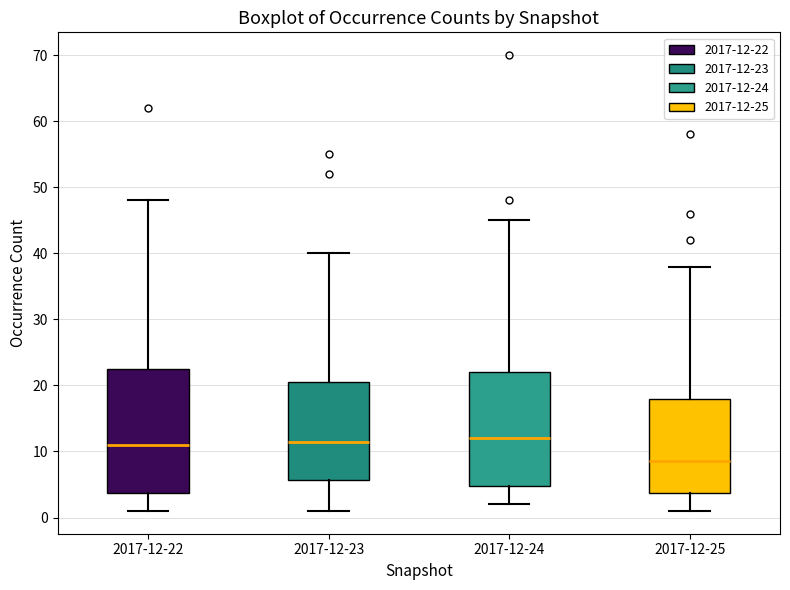

Reading left to right, transcribe this box plot: for each box, give where its median line is, the range the box spans, and where its two whiskers end, as read against the y-axis. The values are not printed on the chart, so give them approximately, as read against the axis.

2017-12-22: median 11, box 4 to 23, whiskers 1 to 48
2017-12-23: median 12, box 6 to 21, whiskers 1 to 40
2017-12-24: median 12, box 5 to 22, whiskers 2 to 45
2017-12-25: median 9, box 4 to 18, whiskers 1 to 38